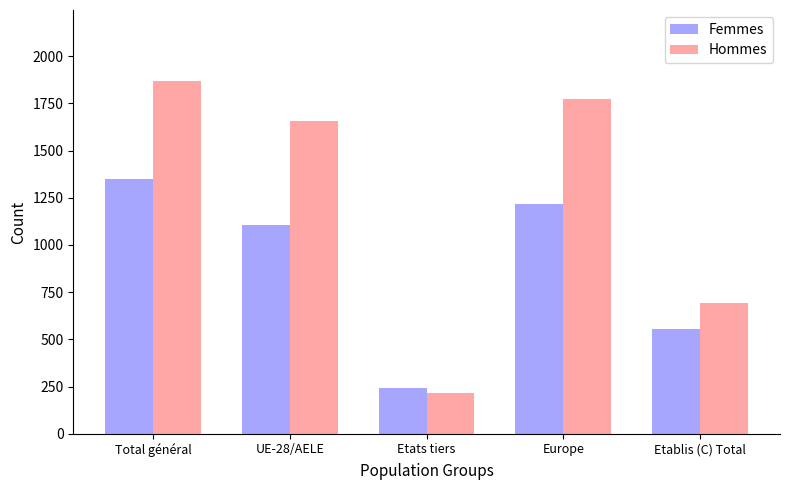

Which series changed the most between Etats tiers and Europe?

Hommes